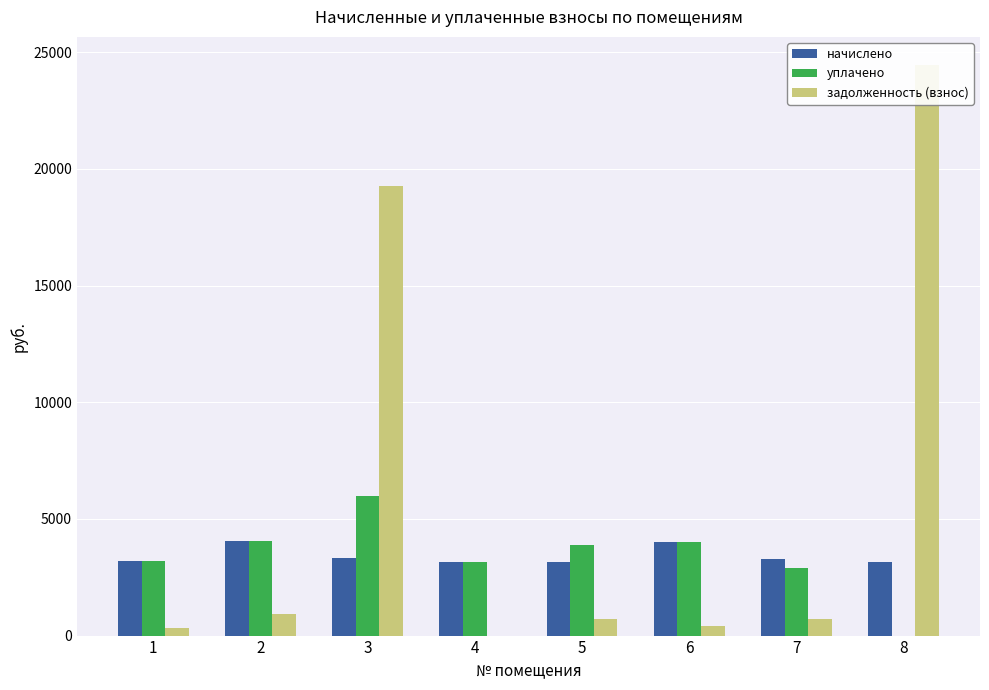

What is the average value of the задолженность (взнос) series?

5849.5